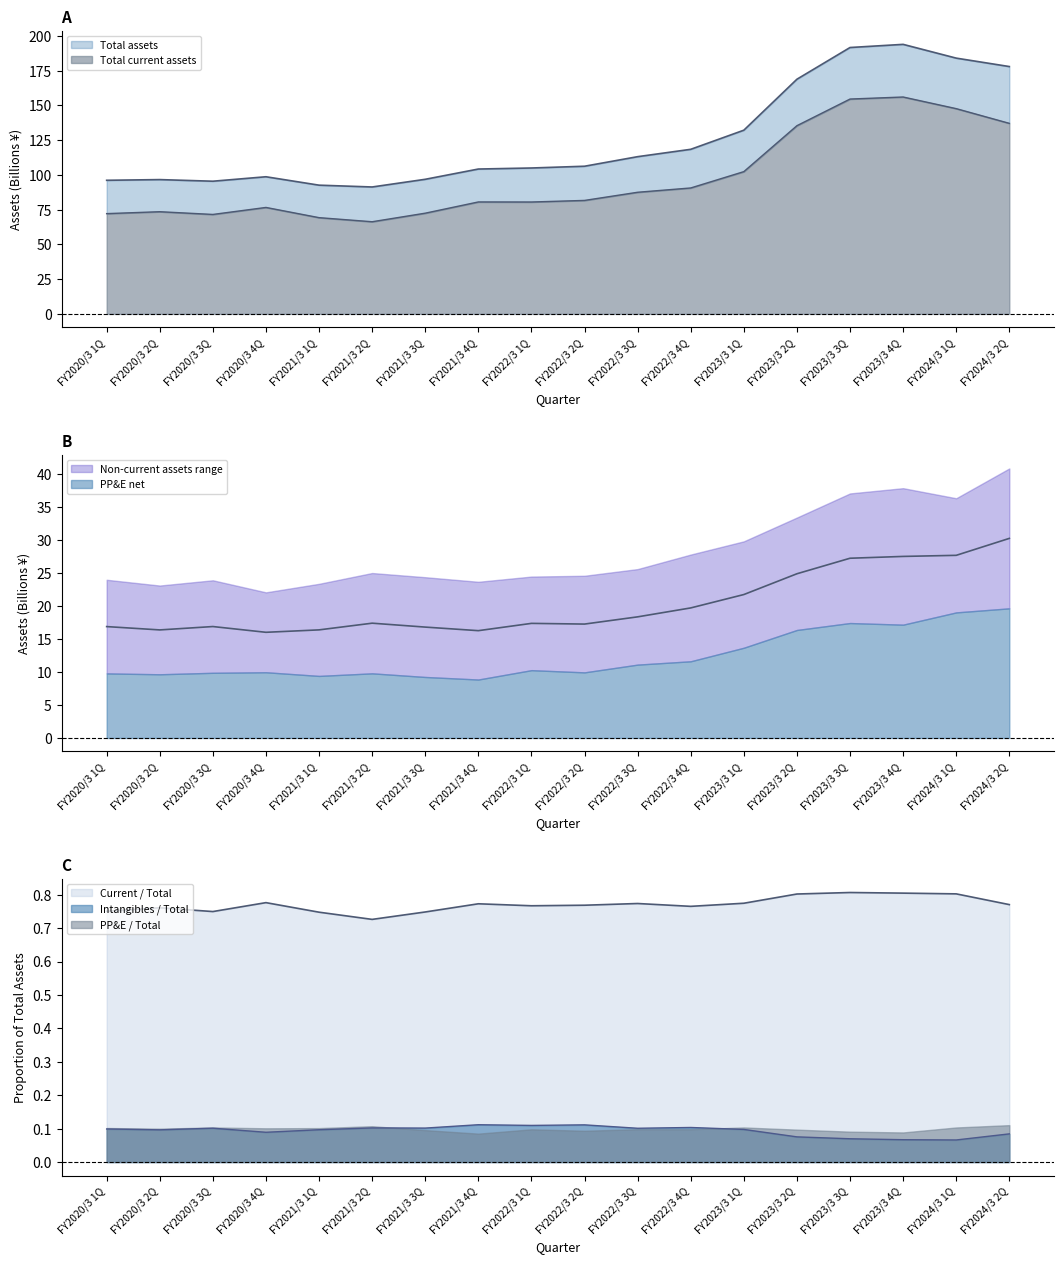

True or false: Total assets and Total current assets intersect in this chart.

False